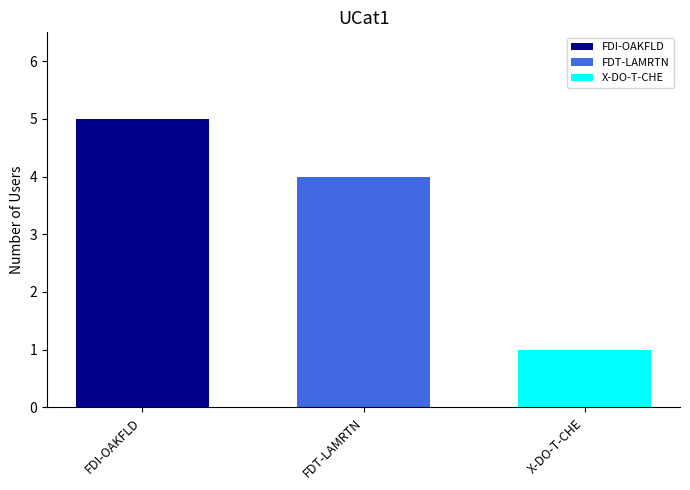

What is the spread (max minus min) of values at FDT-LAMRTN?

4